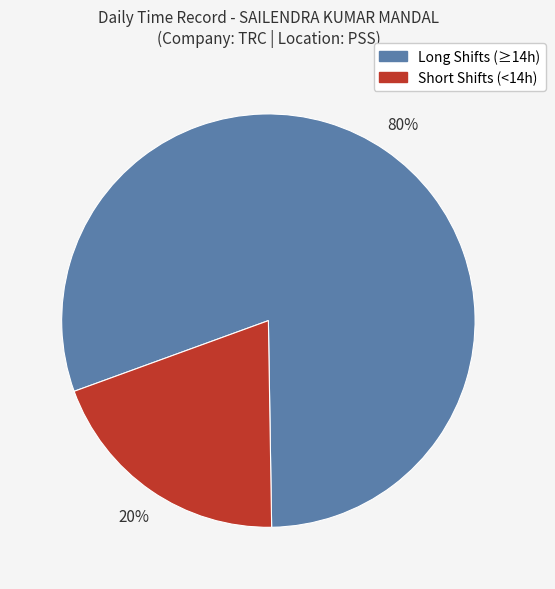

To the nearest percent, what is the average slice percentage?

50%